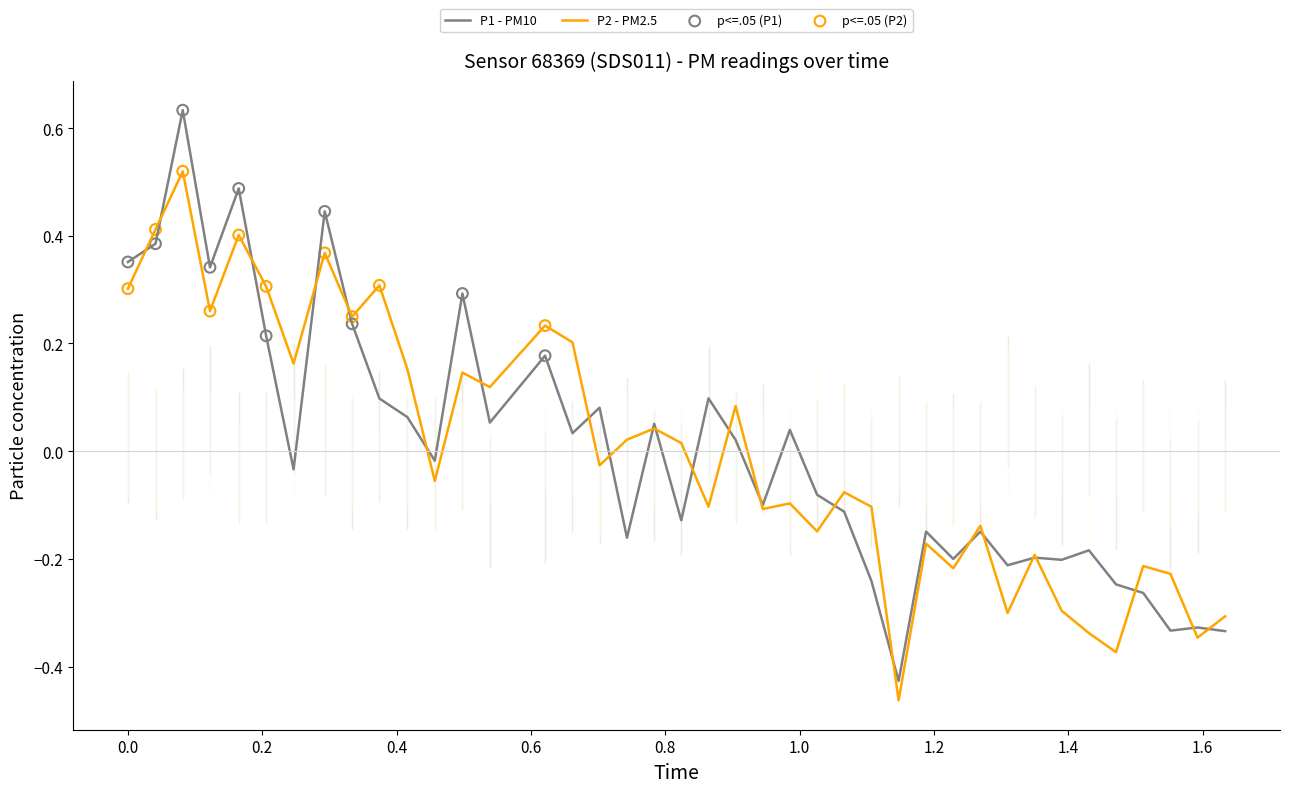

Which series has the largest range (max minus min)?

P1 - PM10